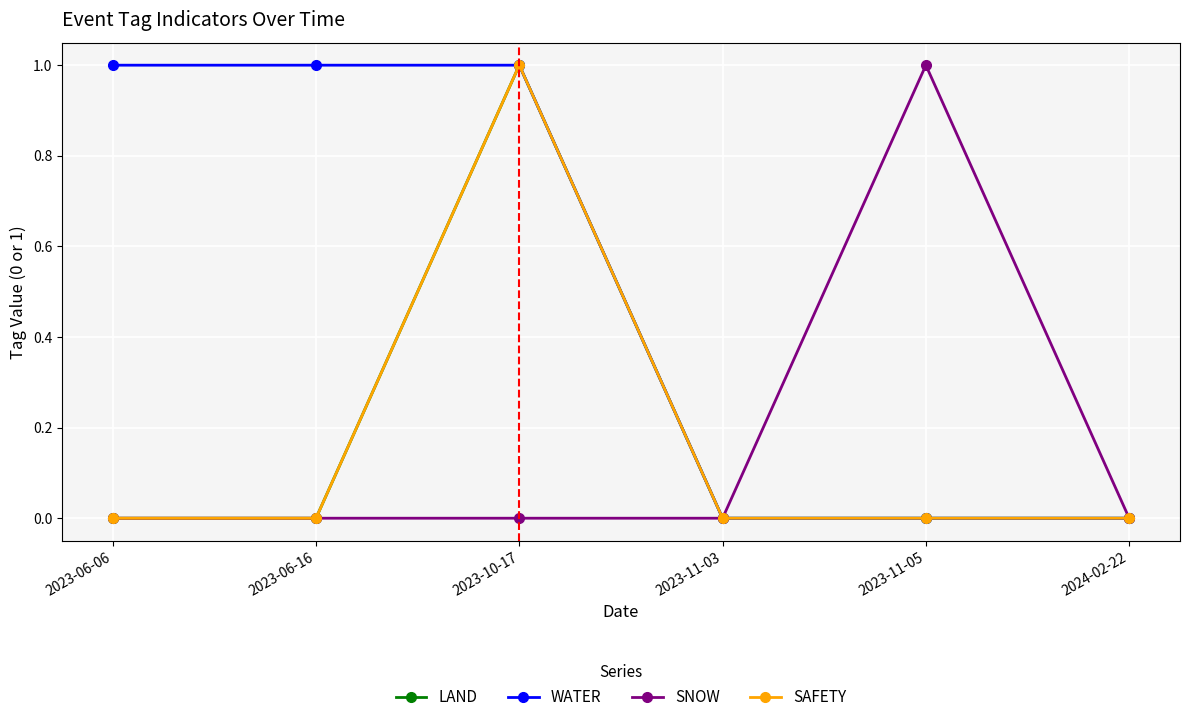

True or false: SAFETY and SNOW intersect in this chart.

False